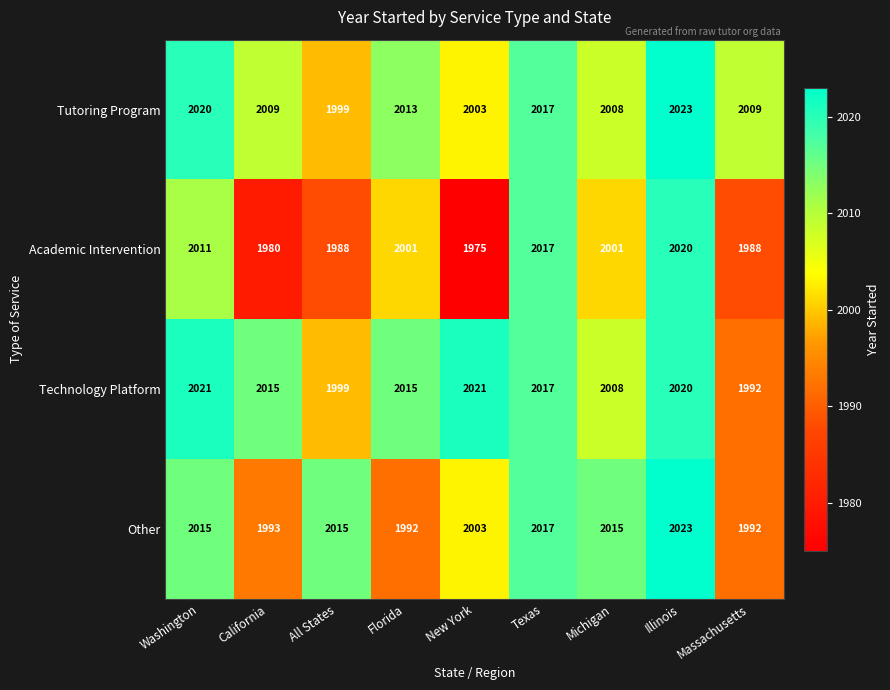

Which series has the largest total across all categories?

Technology Platform